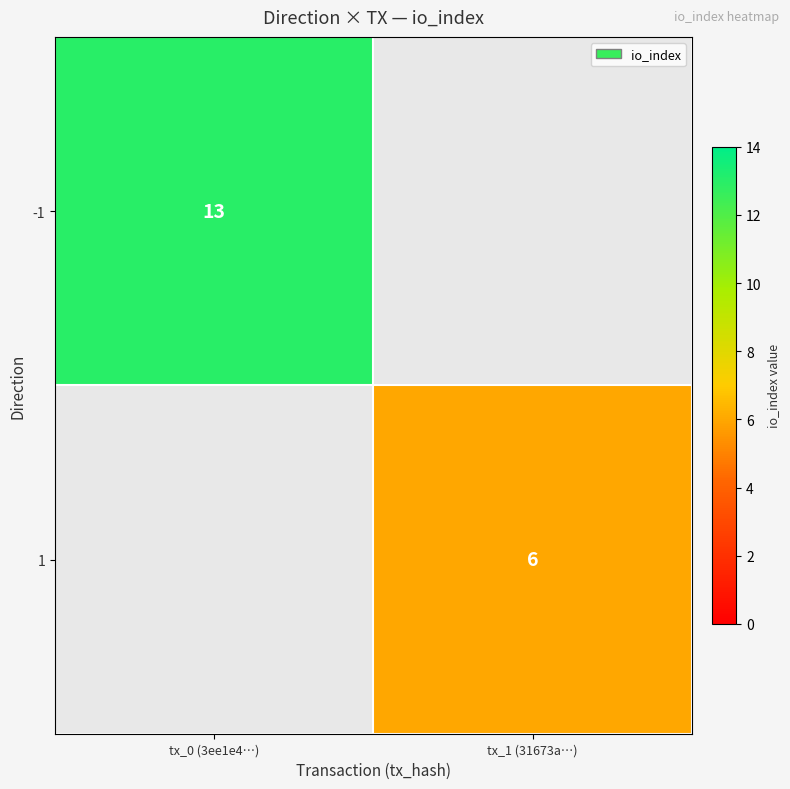

At how many categories does at least one series exceed 6?

1